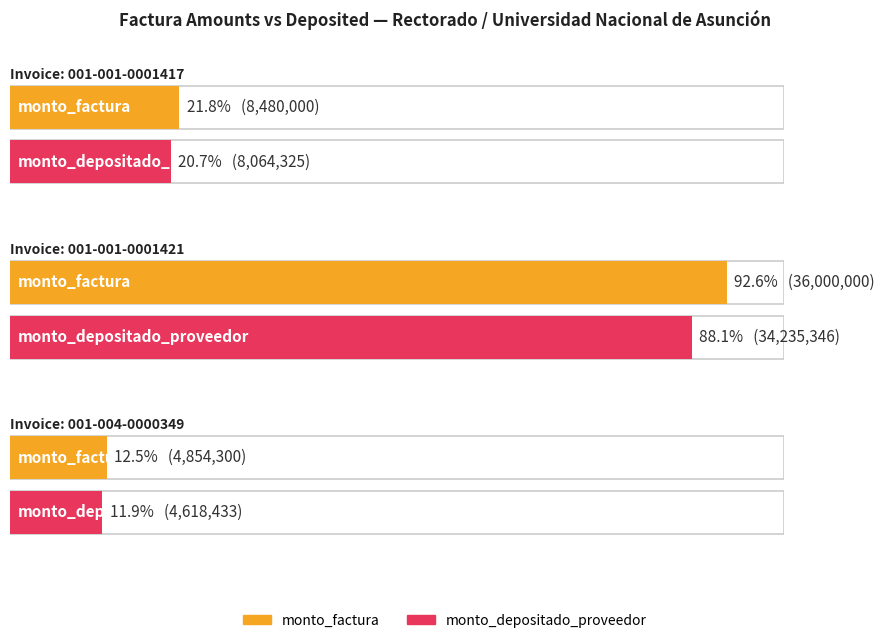

How many values in the monto_depositado_proveedor series exceed 8064325?

1